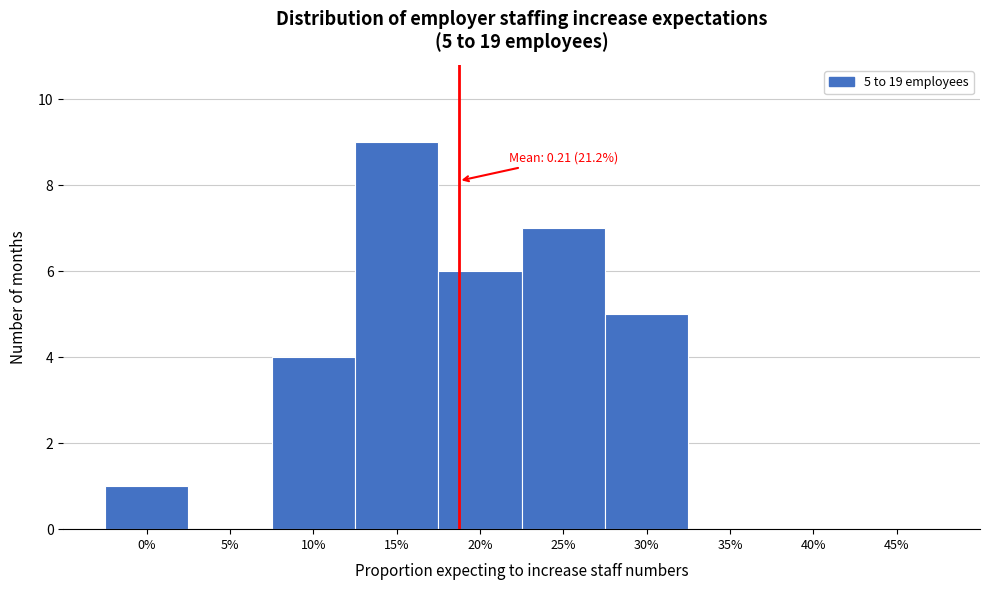

Reading left to right, what are all the values shown in this chart?

0%=1	5%=0	10%=4	15%=9	20%=6	25%=7	30%=5	35%=0	40%=0	45%=0